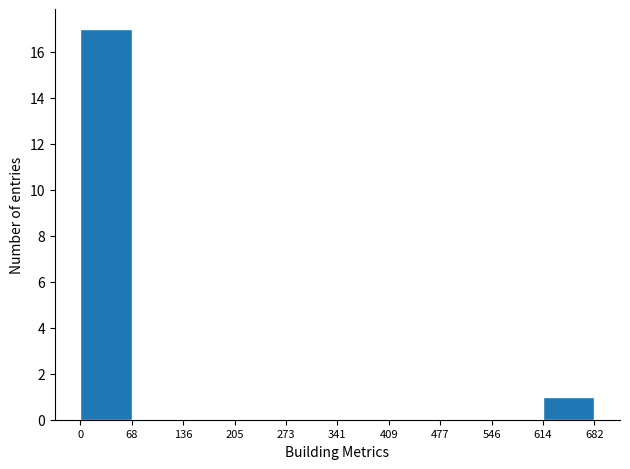

Reading left to right, list every bar in this chart as the range it spans on the x-axis followed by its height. The values are not printed on the chart, so give them approximately, as read against the axis.

0 to 68: 17
68 to 136: 0
136 to 205: 0
205 to 273: 0
273 to 341: 0
341 to 409: 0
409 to 477: 0
477 to 546: 0
546 to 614: 0
614 to 682: 1